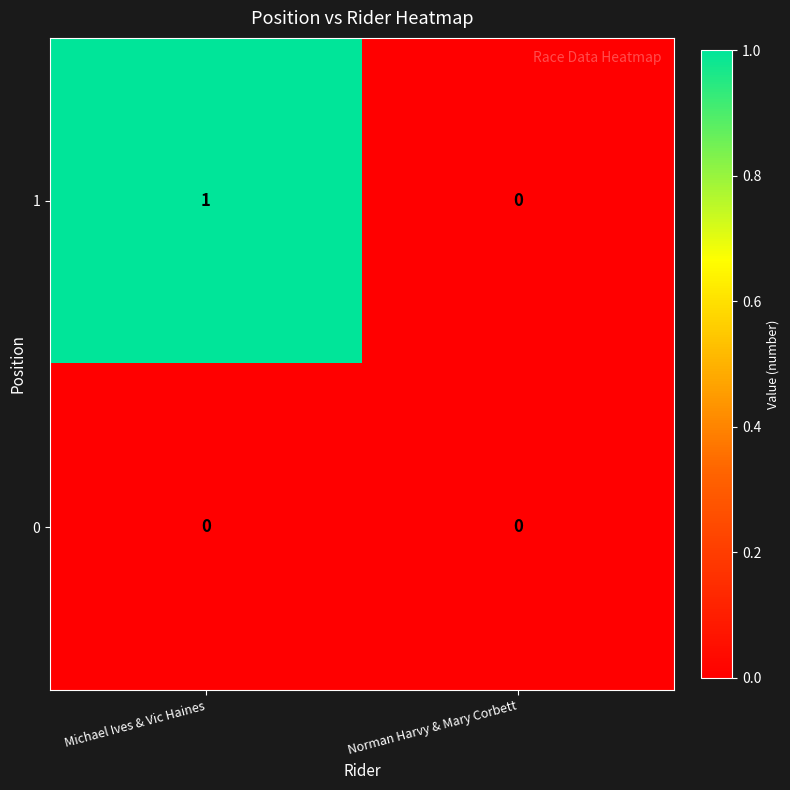

List the series in order of their peak value, highest first.

1, 0